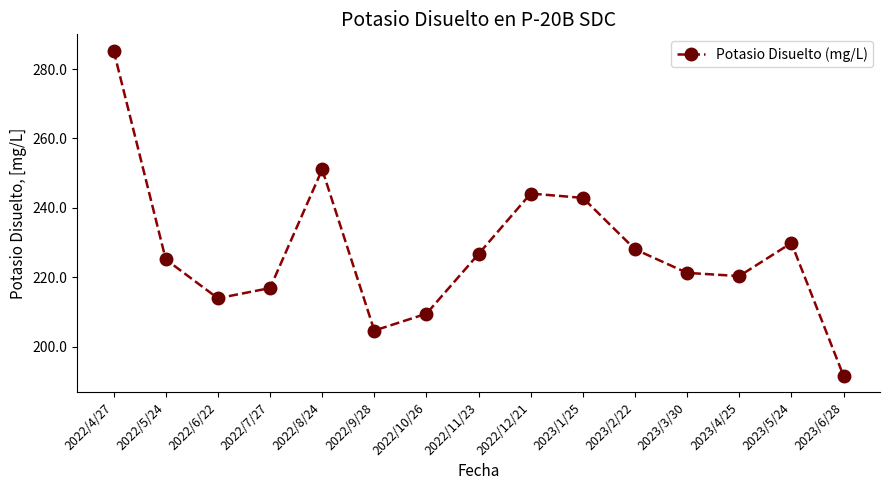

Reading right to left, what are all the values shown in this chart?

2023/6/28=191.7	2023/5/24=229.9	2023/4/25=220.4	2023/3/30=221.3	2023/2/22=228.1	2023/1/25=242.9	2022/12/21=244.2	2022/11/23=226.8	2022/10/26=209.6	2022/9/28=204.7	2022/8/24=251.1	2022/7/27=216.9	2022/6/22=214.0	2022/5/24=225.2	2022/4/27=285.3